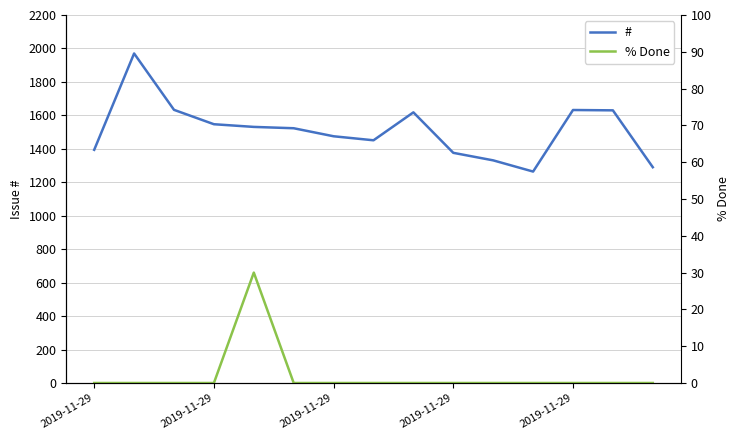

Which category has the lowest value in the % Done series?

2019-11-29